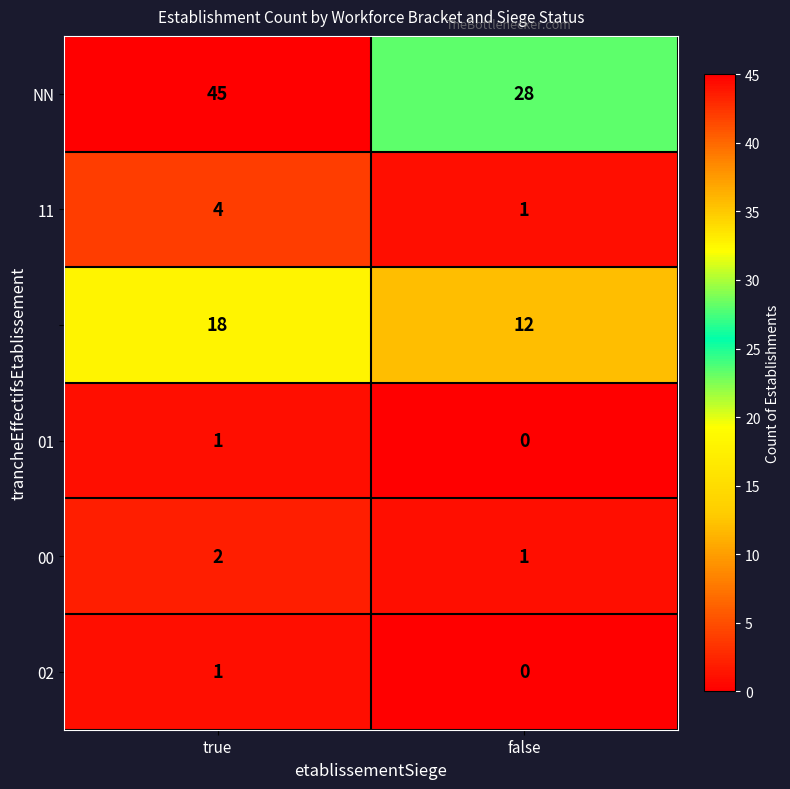

What is the difference between the highest and lowest values at true?

44